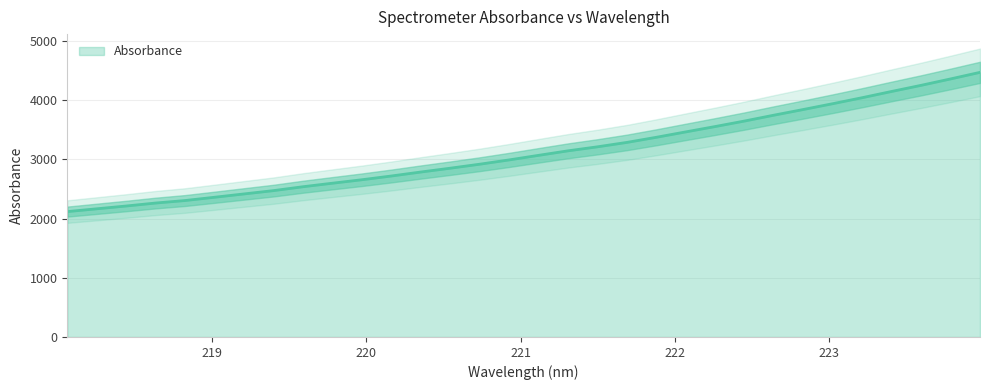

Is it true that the value at 219.7801 is 3405.1?

False